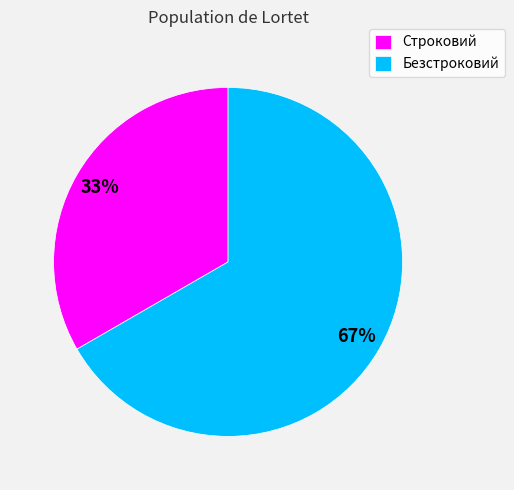

Do Строковий and Безстроковий together represent more than half of the pie?

Yes